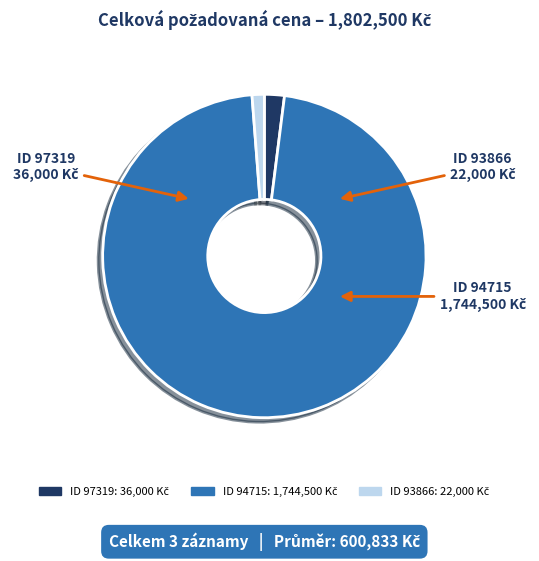

How many segments does this pie chart have?

3